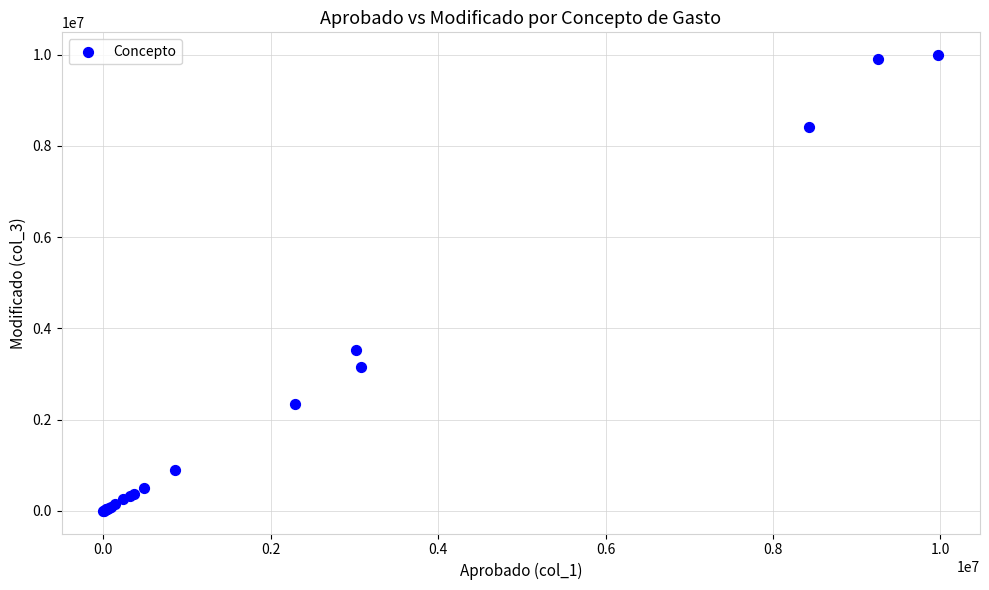

What Y value in the scatter plot is closest to 4993823?

3531819.4